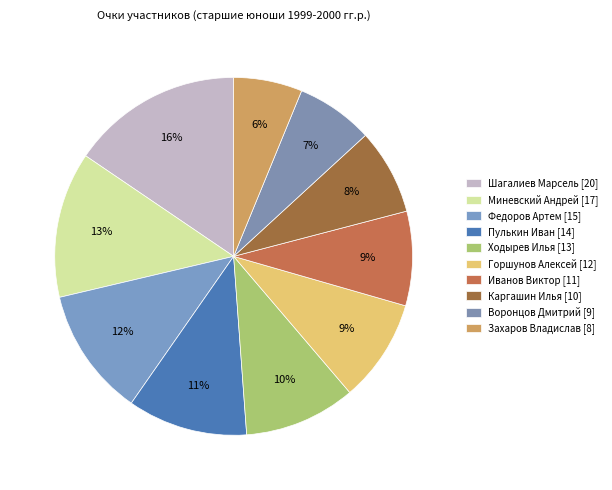

What is the change in value from Федоров Артем to Иванов Виктор?

-4